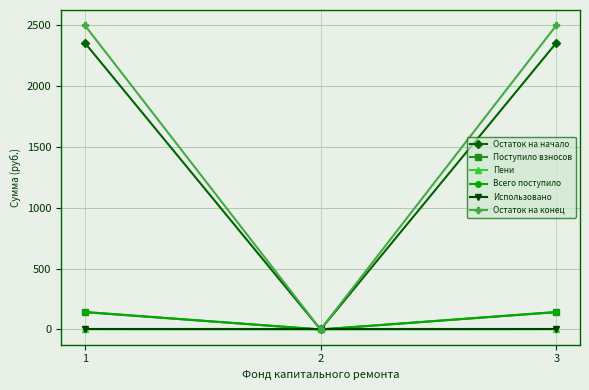

What is the maximum value for Поступило взносов?

142.1